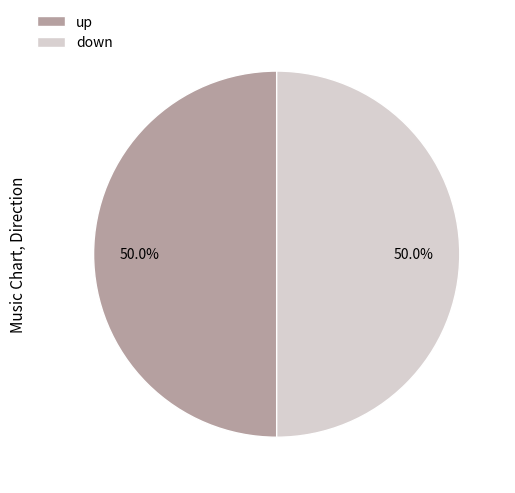

Is the sum of down and up greater than half?

Yes